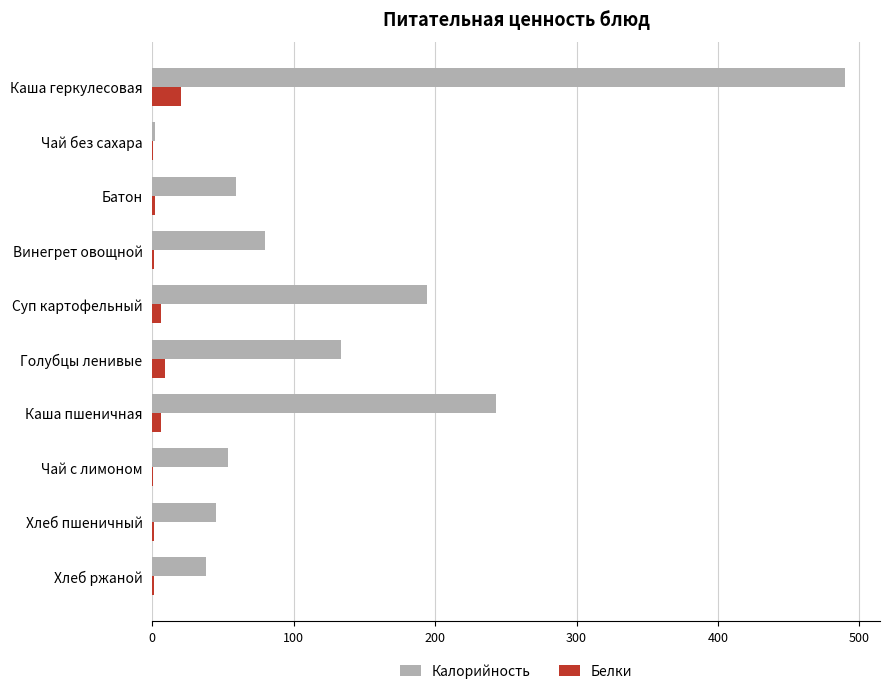

What is the sum of all Калорийность values?

1337.9